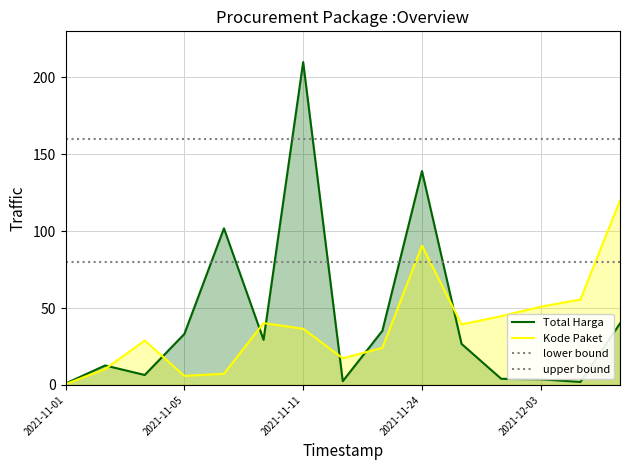

What is the label of the 6th point from the right?

2021-11-24